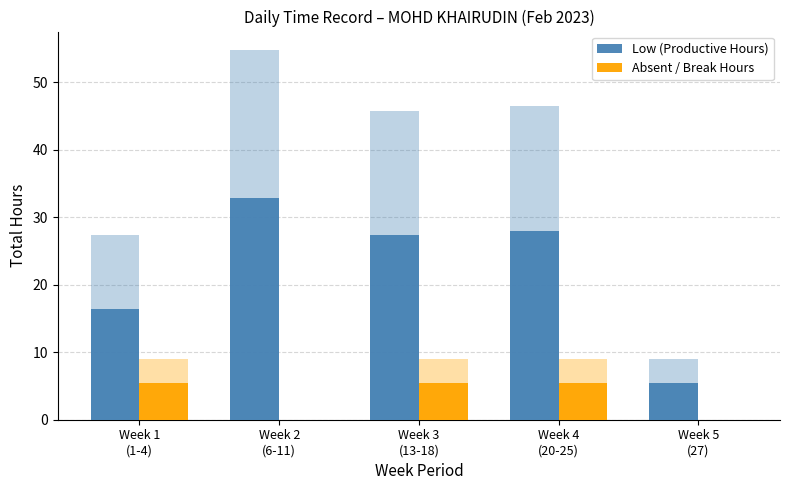

How many groups of bars are there?

5